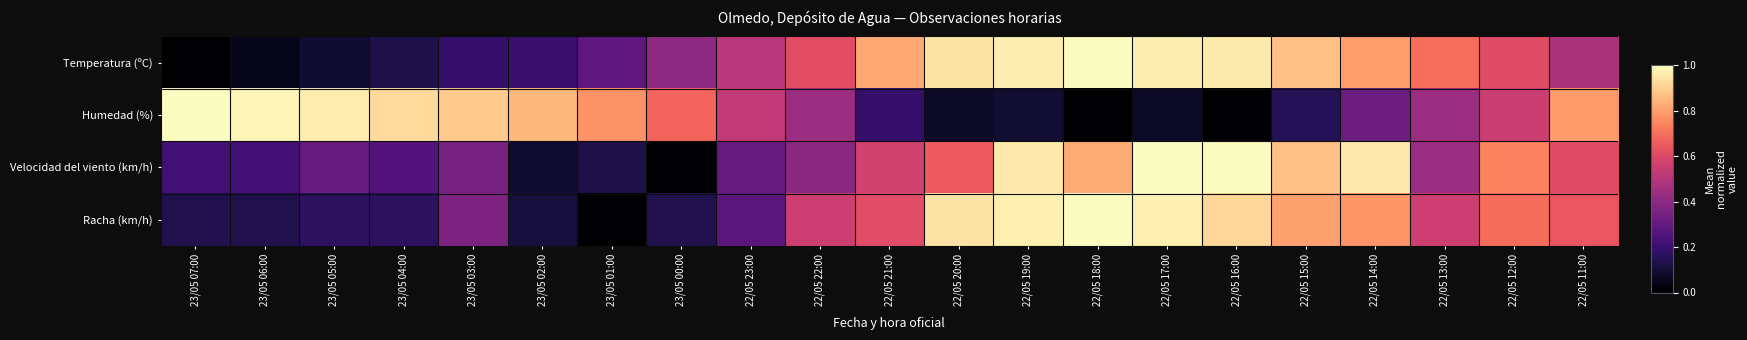

How many data points does each series have?

21